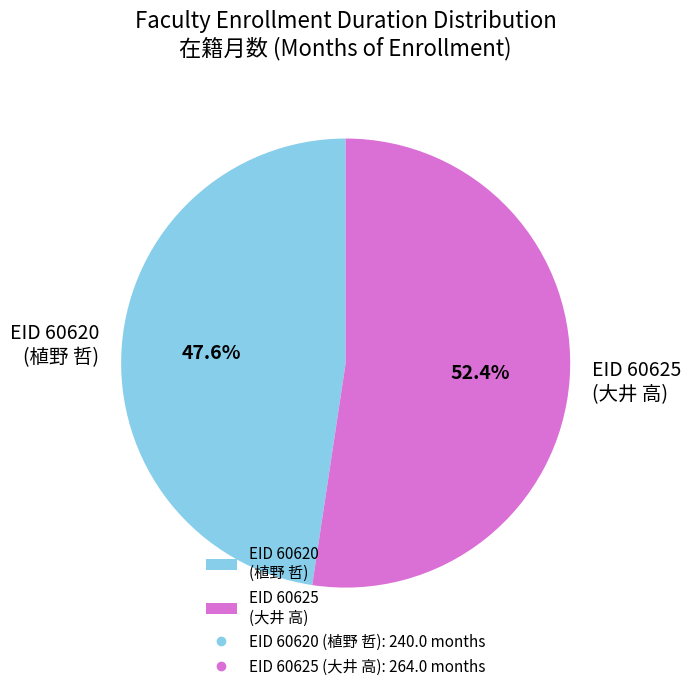

Rank the categories by value from highest to lowest.

EID 60625 (大井 高), EID 60620 (植野 哲)